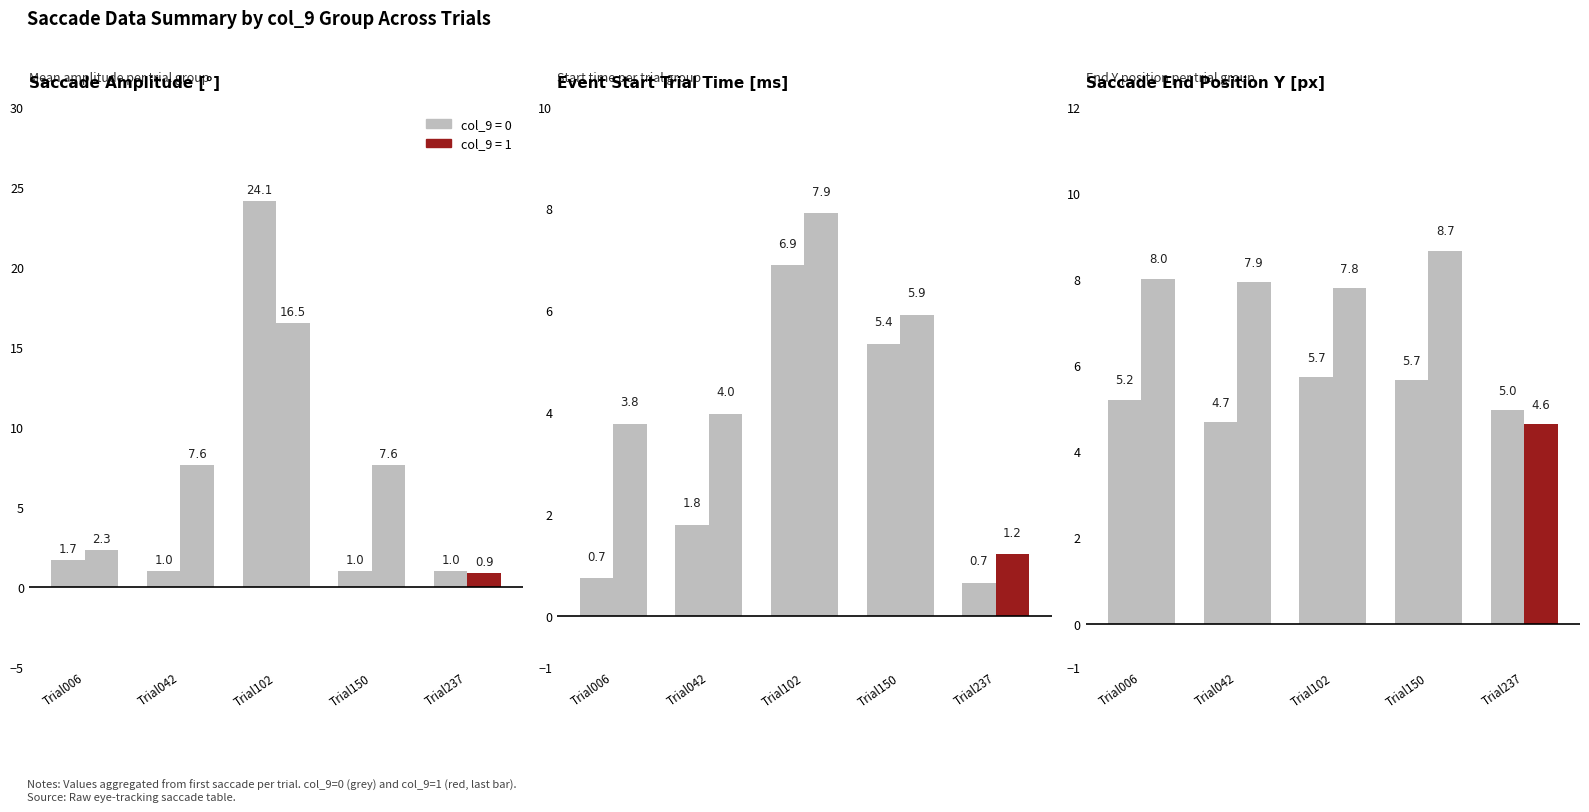

What are all the series names shown in the legend?

col_9=0, col_9=1